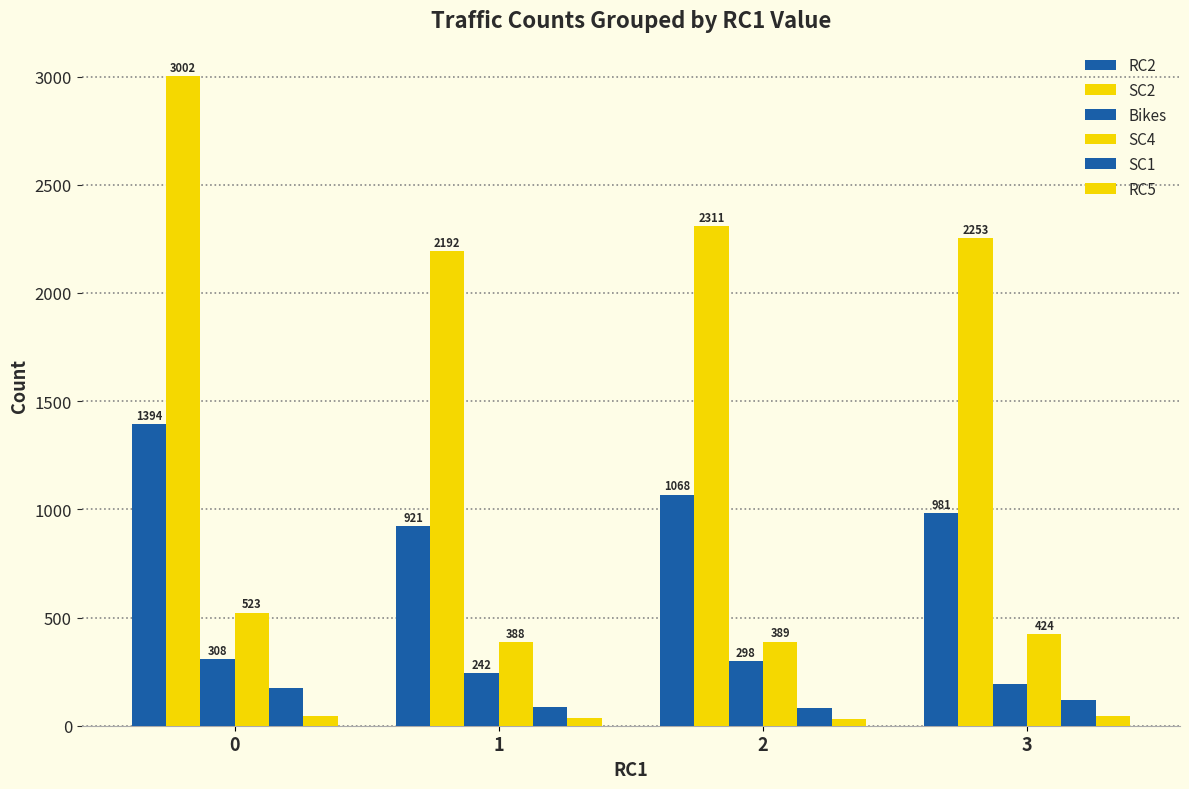

Reading left to right, list all the values displayed in this chart.

RC2: 0=1394	1=921	2=1068	3=981
SC2: 0=3002	1=2192	2=2311	3=2253
Bikes: 0=308	1=242	2=298	3=194
SC4: 0=523	1=388	2=389	3=424
SC1: 0=173	1=88	2=84	3=118
RC5: 0=46	1=35	2=29	3=44